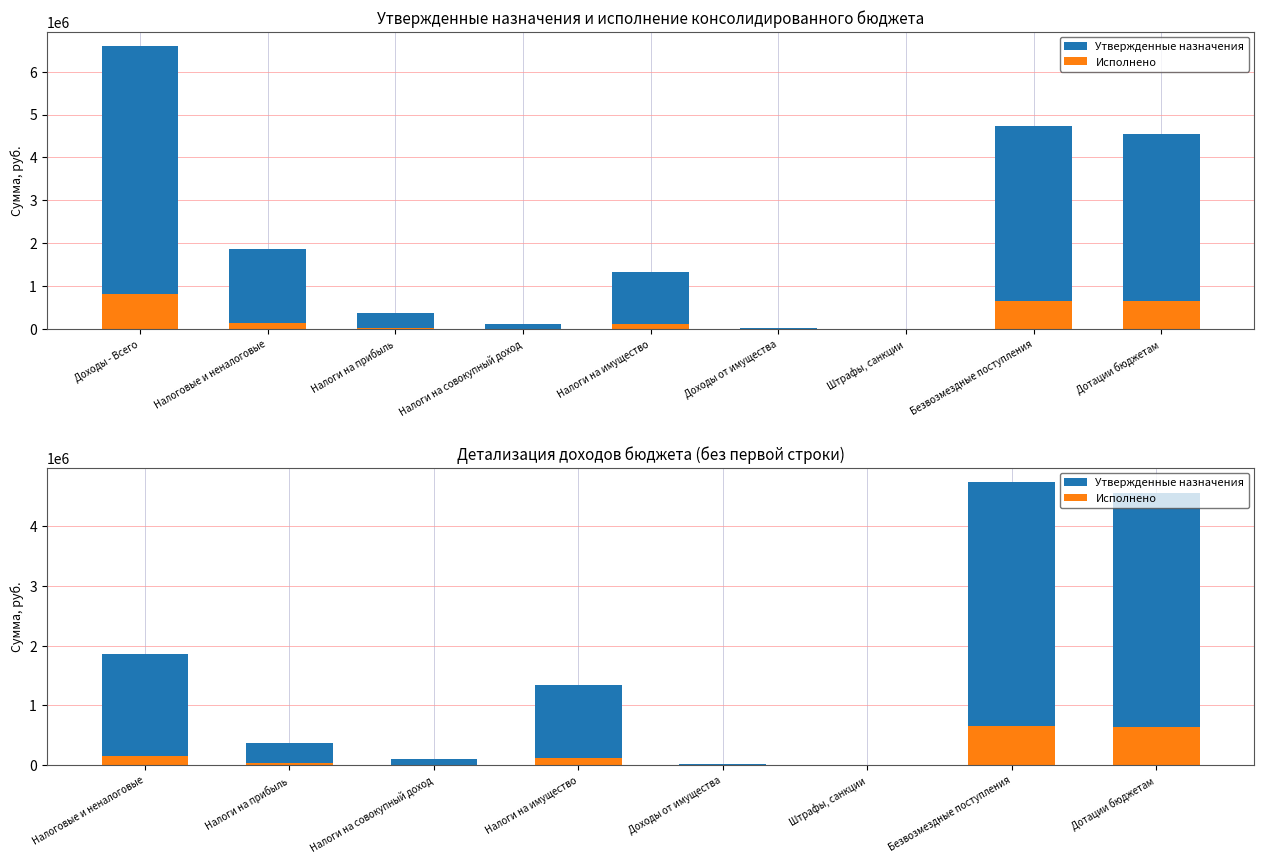

What are all the series names shown in the legend?

Утвержденные назначения, Исполнено